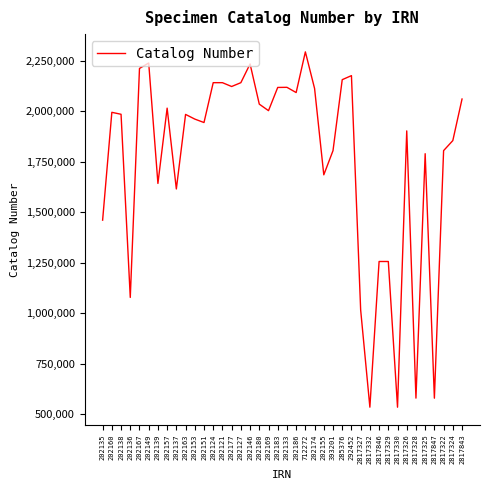

How many lines are shown in the chart?

1